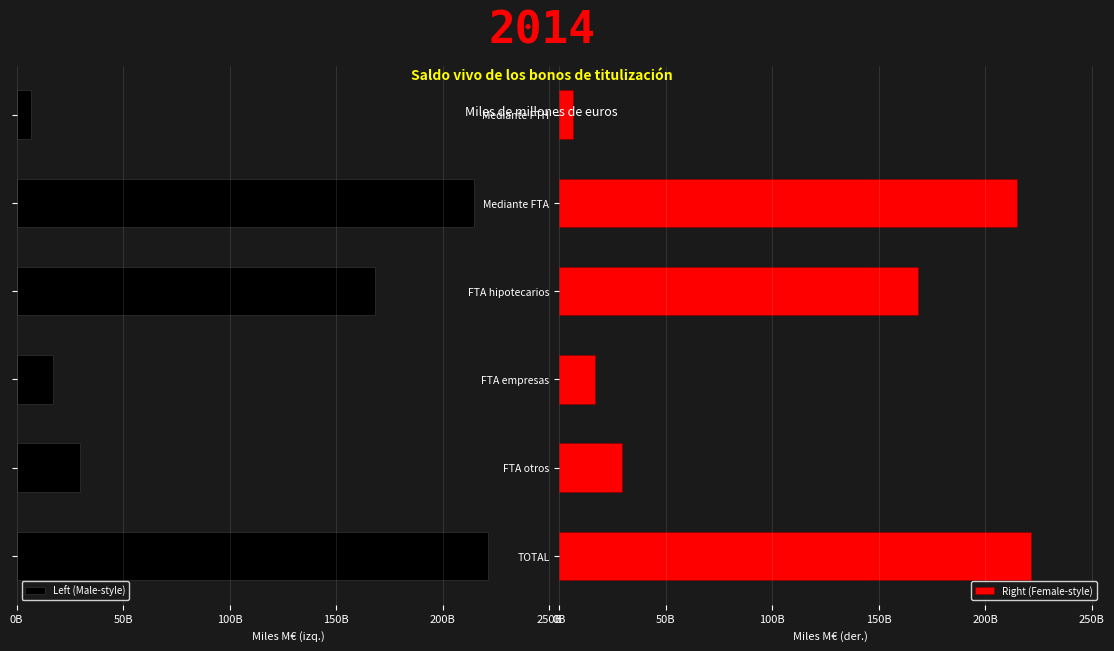

Does the chart contain any negative values?

No